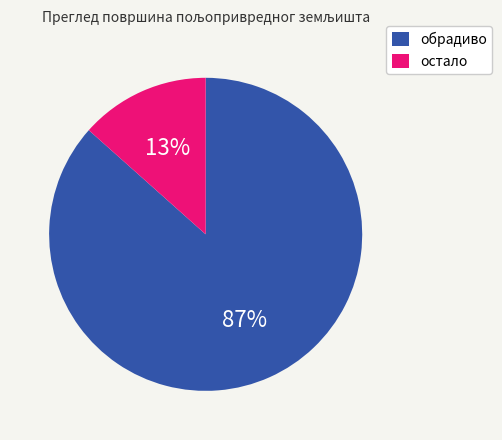

To the nearest percent, what is the average slice percentage?

50%